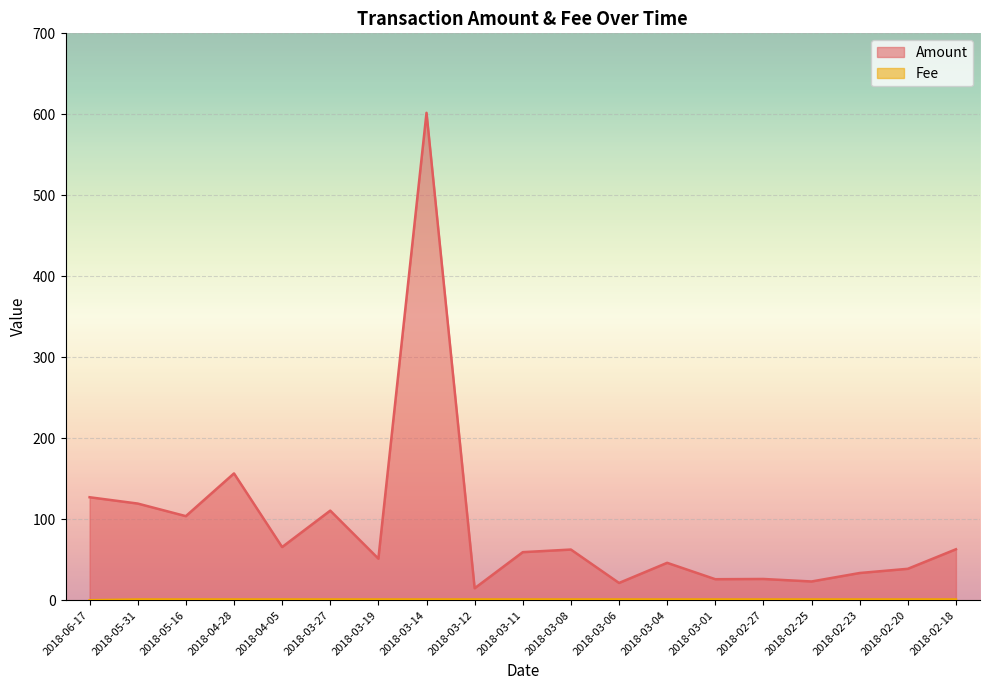

True or false: Amount and Fee cross at least once.

False